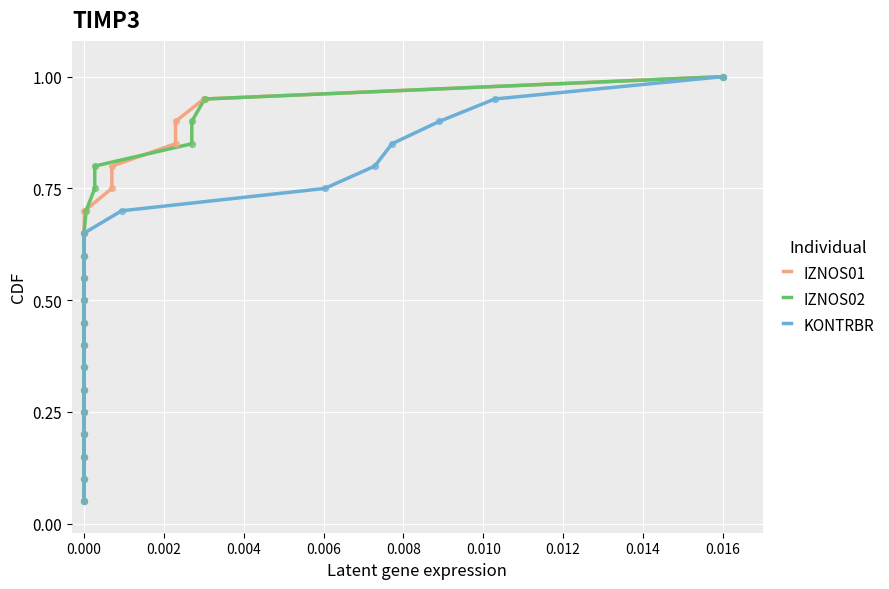

Which series has the largest Y range (max minus min)?

IZNOS01